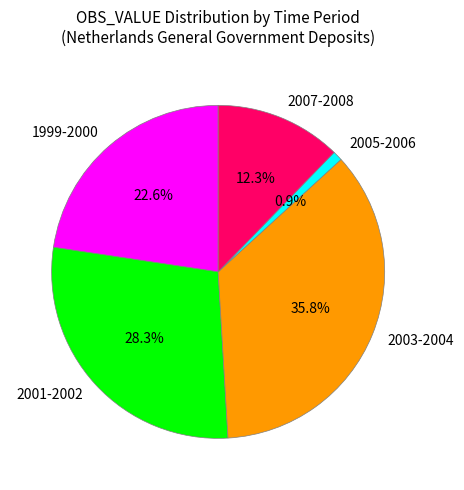

Combined, do 2007-2008 and 2001-2002 account for over 50%?

No